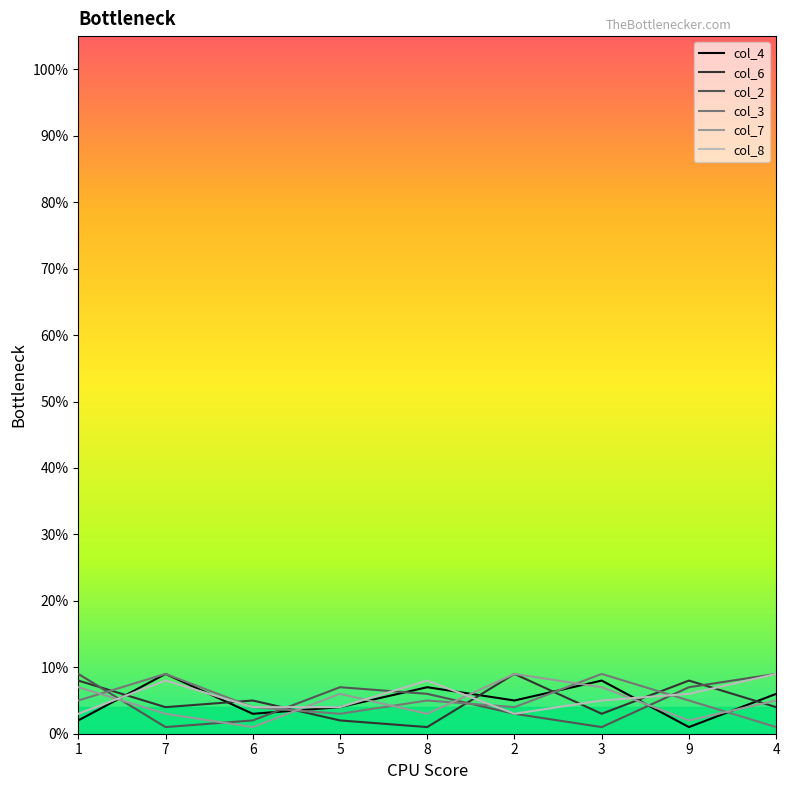

True or false: col_7 has a value of 2 at 9.

True